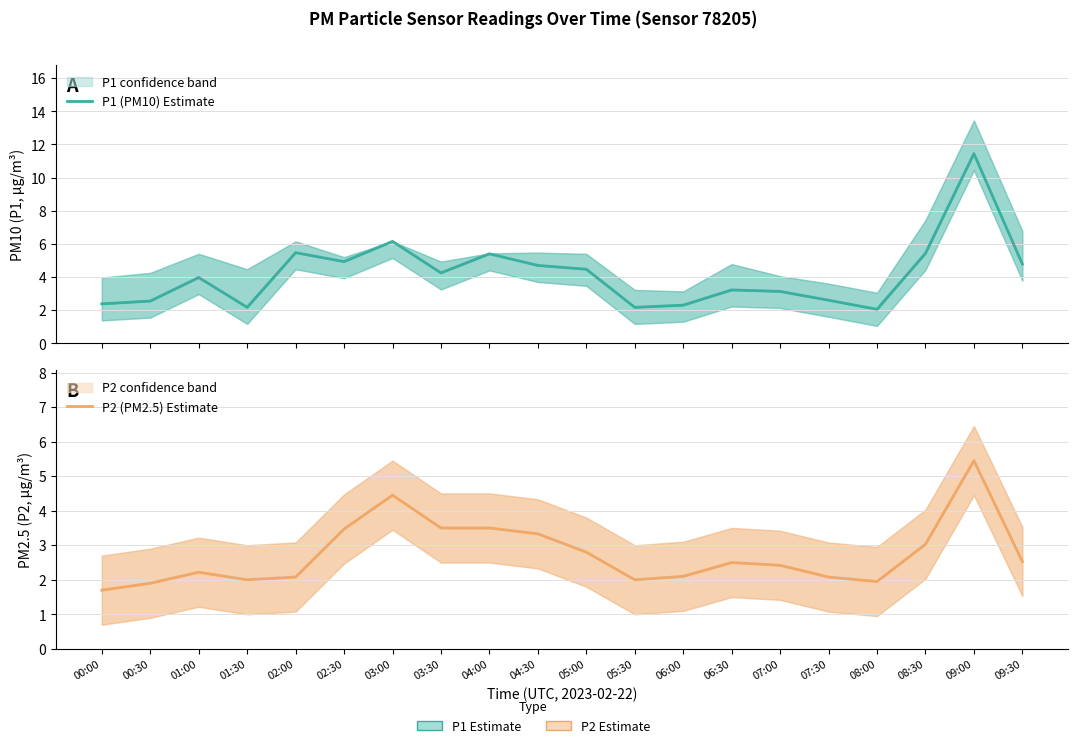

Does the chart display data point markers on the line(s)?

No